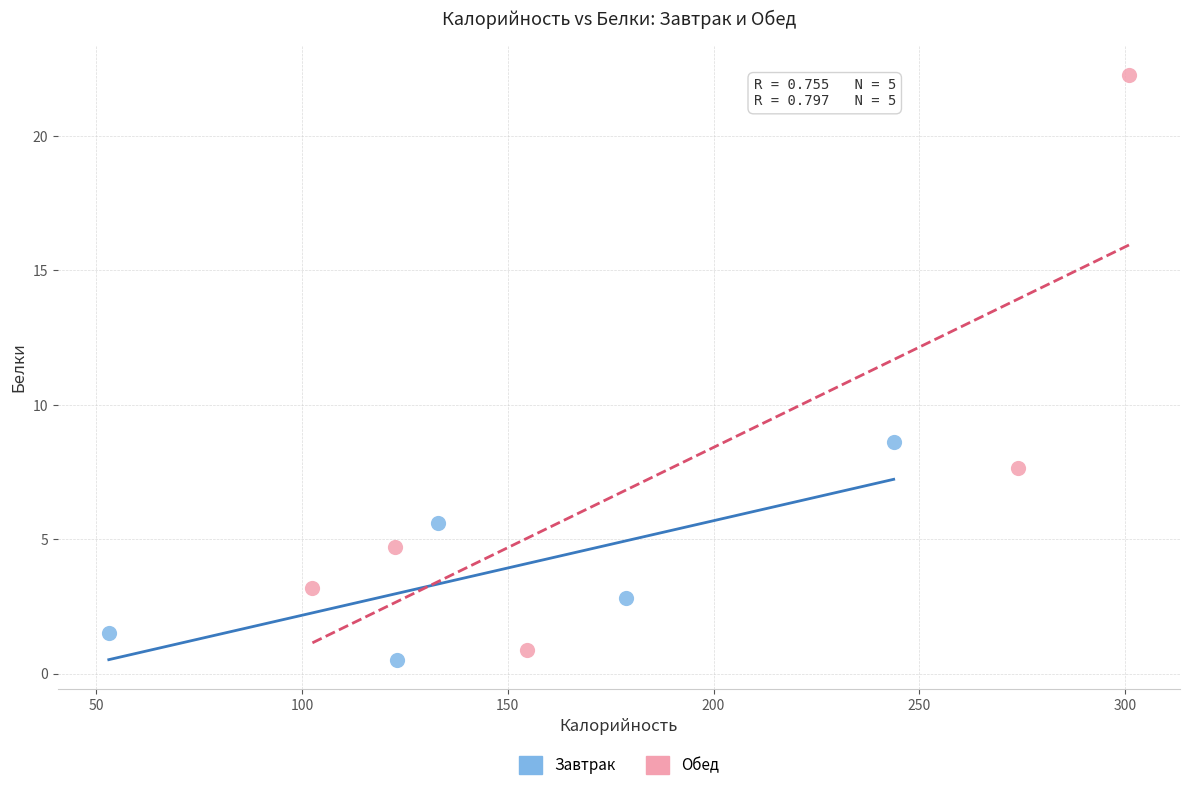

Which series reaches the maximum Y coordinate?

Обед